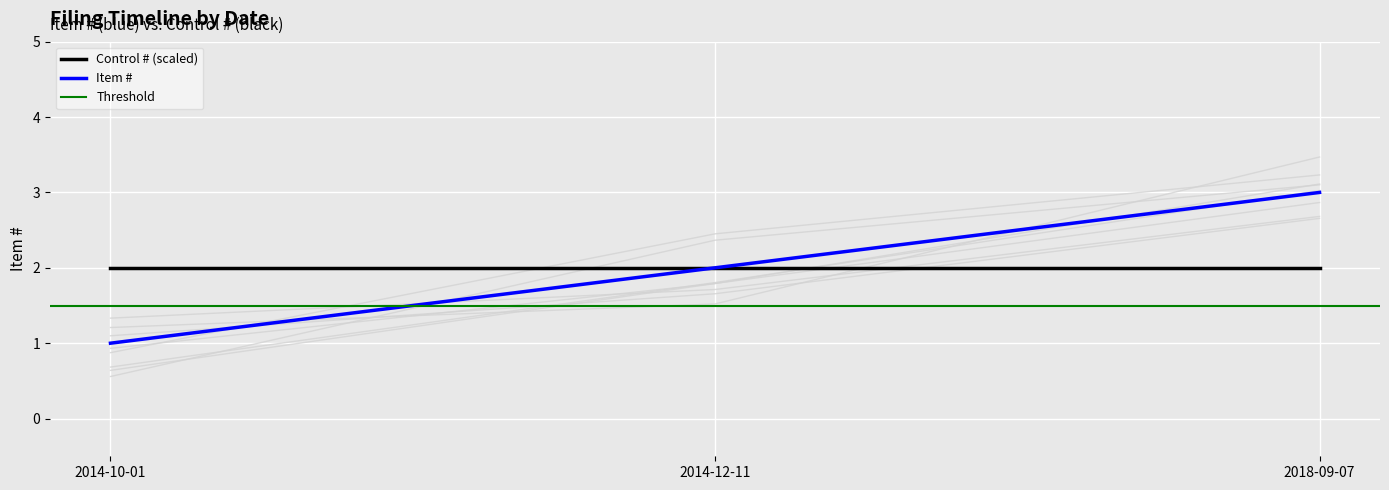

Is it true that the value at 2014-10-01 is 1?

True